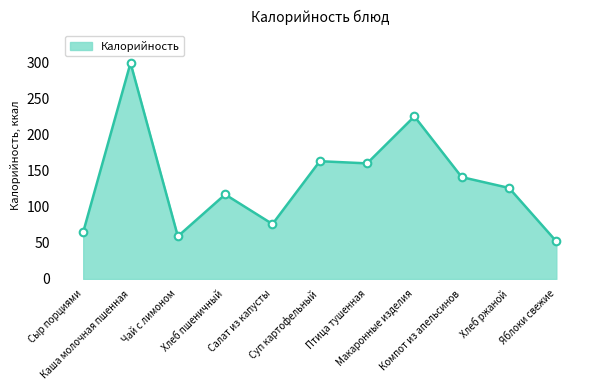

Which has a higher value, Яблоки свежие or Хлеб пшеничный?

Хлеб пшеничный